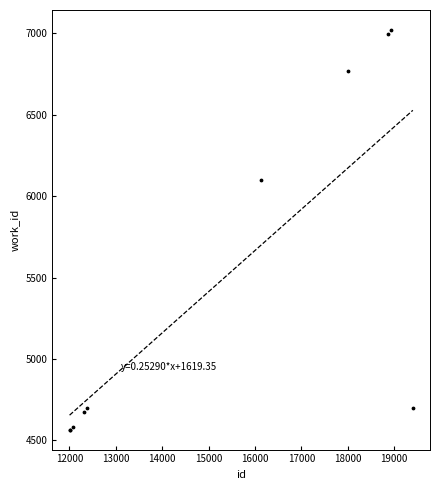

What Y value in the scatter plot is closest to 5793?

6100